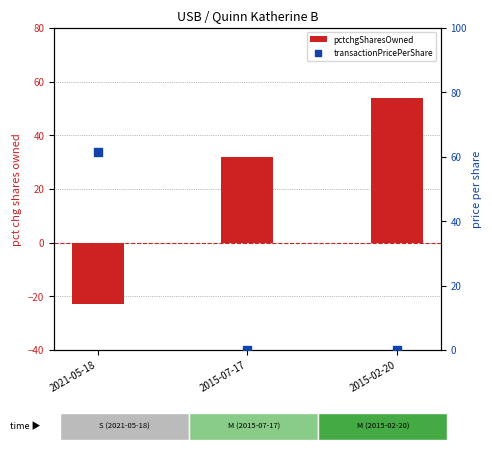

Which series has the largest total across all categories?

pctchgSharesOwned